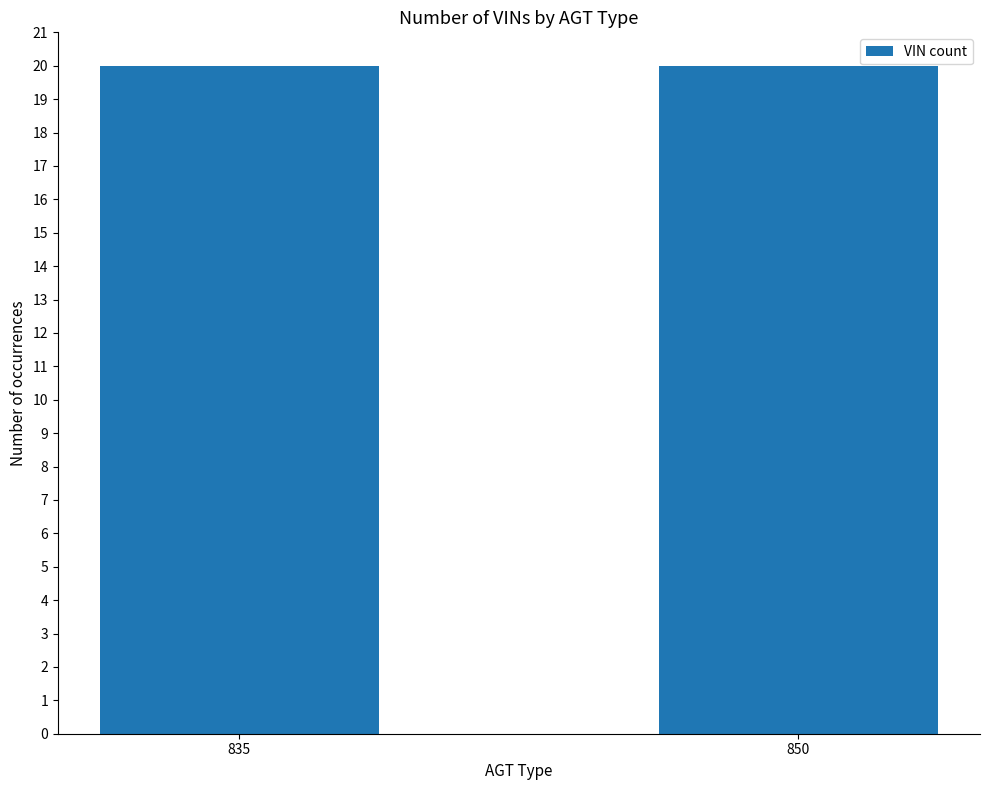

True or false: the data shows 1283 at AGT 835.

False